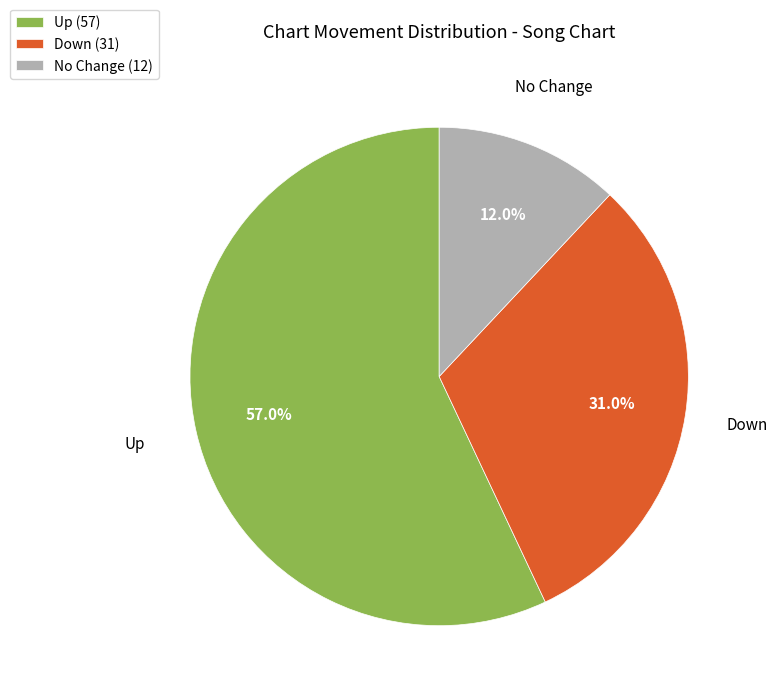

Rank the categories by value from lowest to highest.

No Change, Down, Up